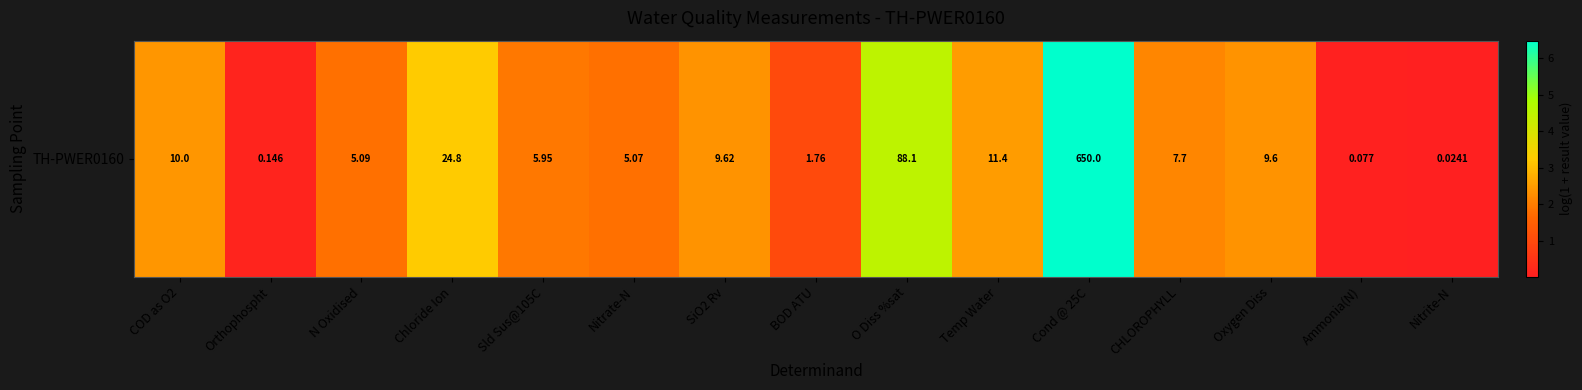

Is it true that the value at SiO2 Rv is 2.4?

True